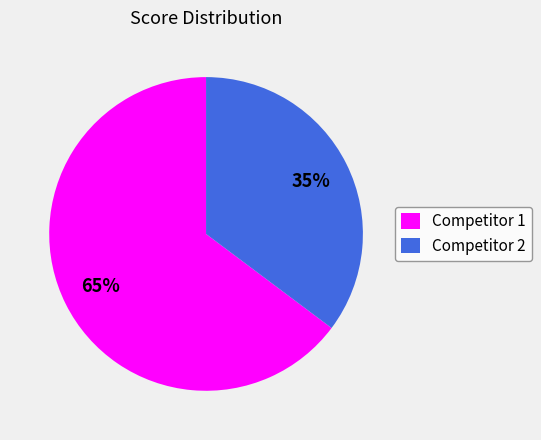

Does any single category account for the majority?

Yes